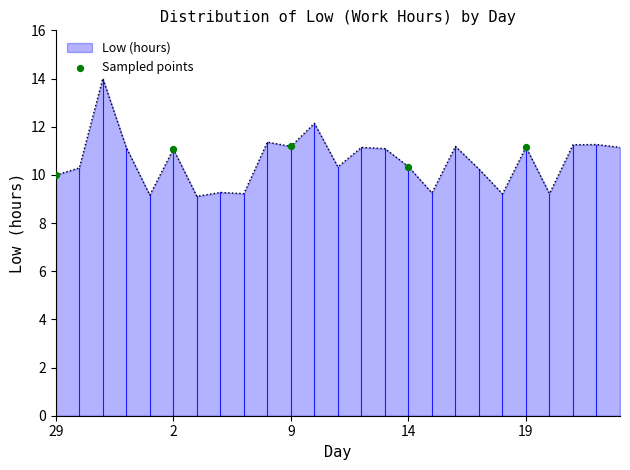

What is the difference between the maximum and minimum values?

4.9